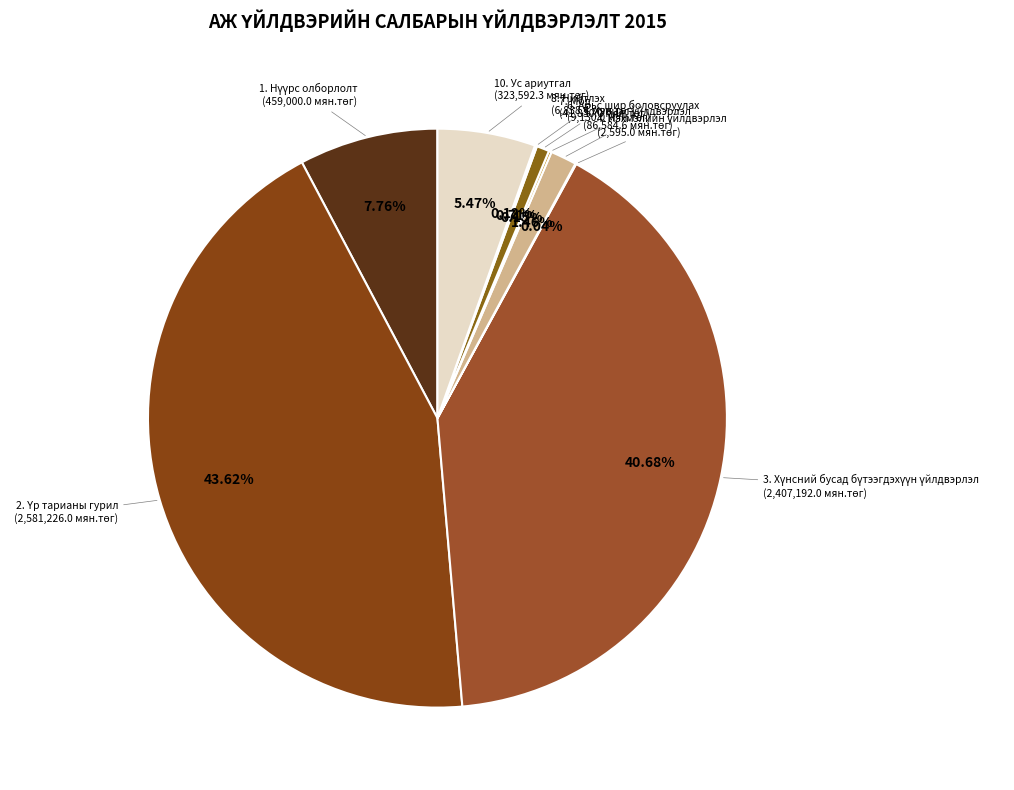

How many segments does this pie chart have?

9